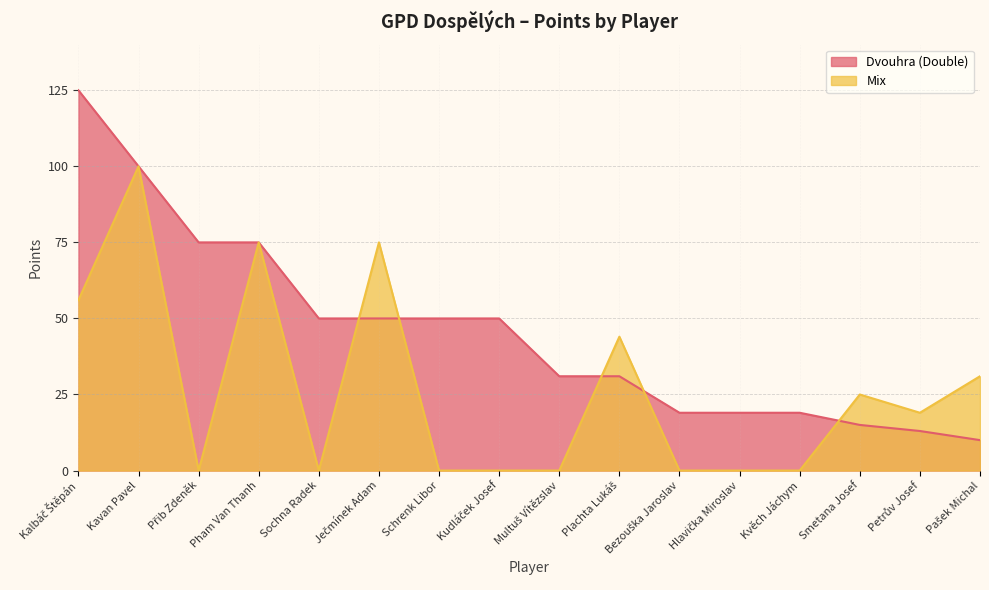

Rank the series by their average value, from lowest to highest.

Mixscore, Doublescore